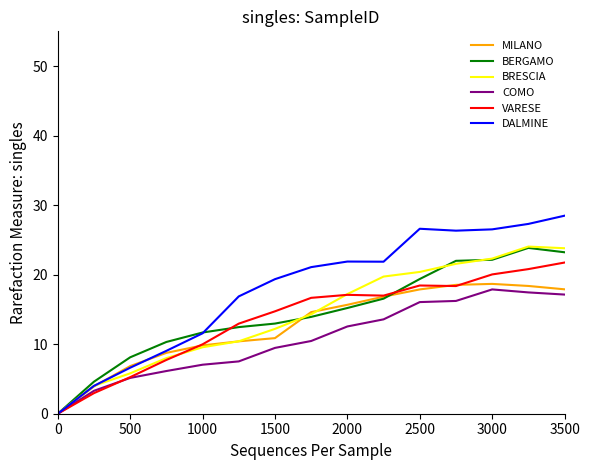

What is the maximum value for DALMINE?

28.5